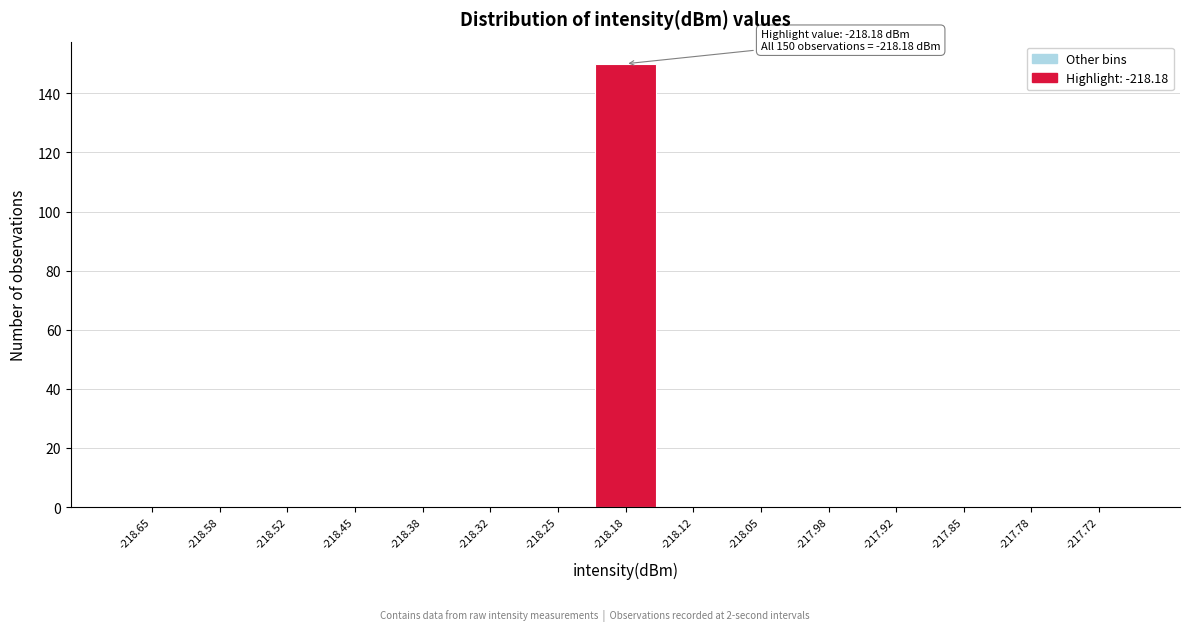

Which range on the x-axis has the tallest bar?

-218.22 to -218.15